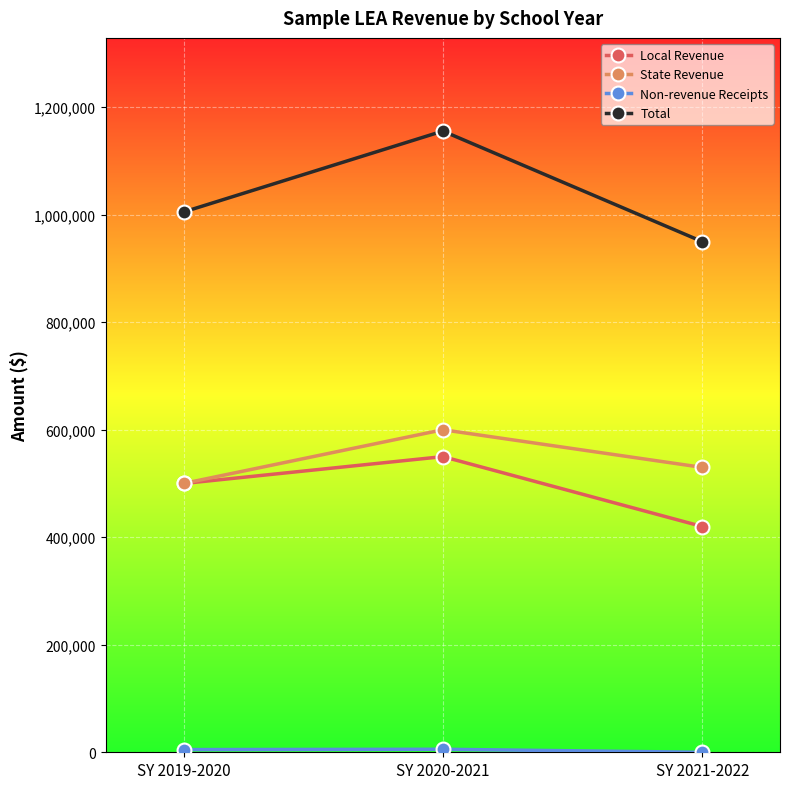

Rank the categories by State Revenue value from lowest to highest.

SY 2019-2020, SY 2021-2022, SY 2020-2021